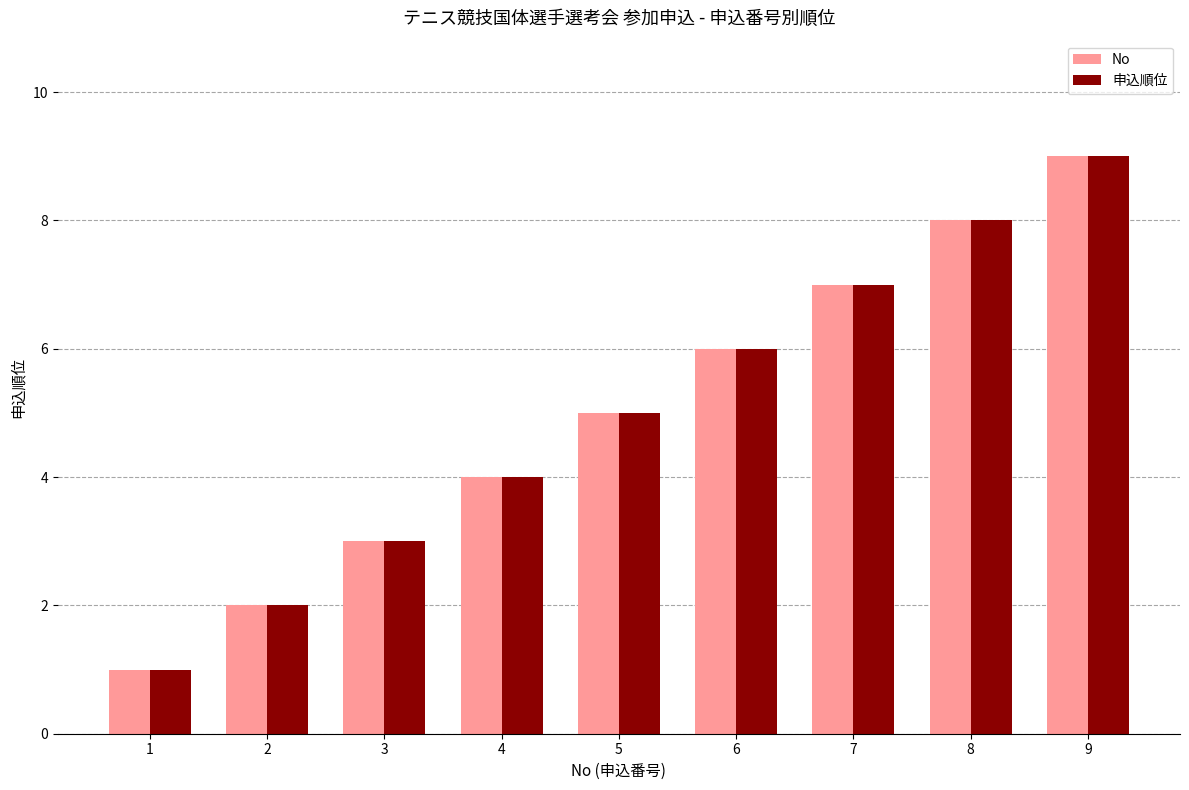

At which category is the sum across all series the highest?

9